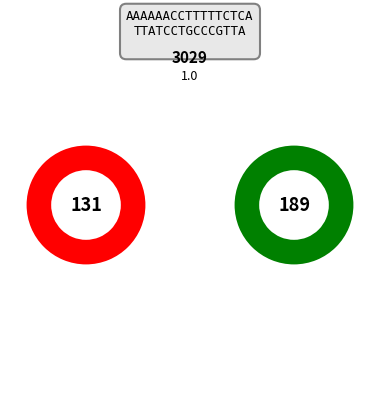

True or false: Dubois Pierre accounts for 26% of the total.

False